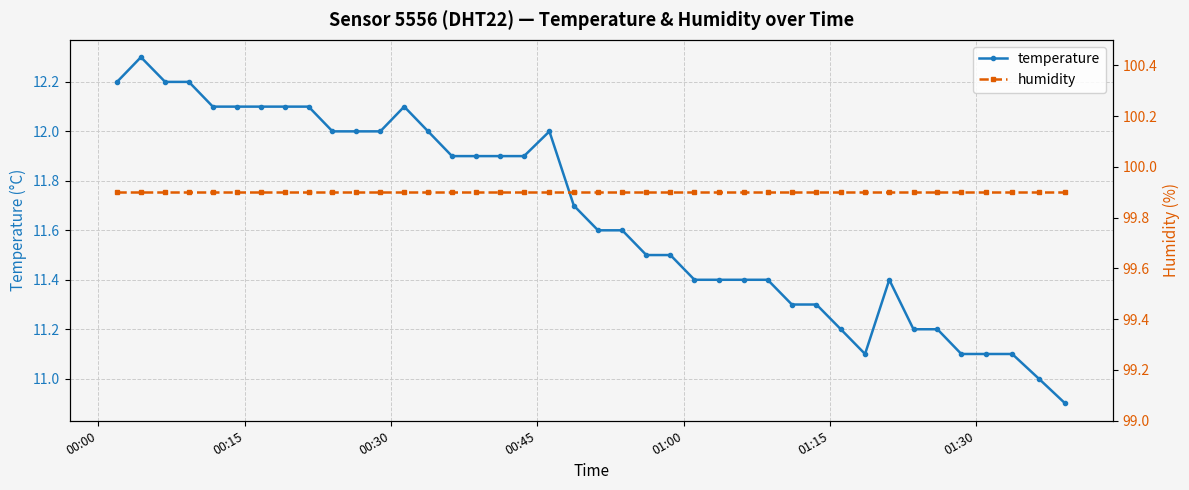

How many lines are shown in the chart?

2